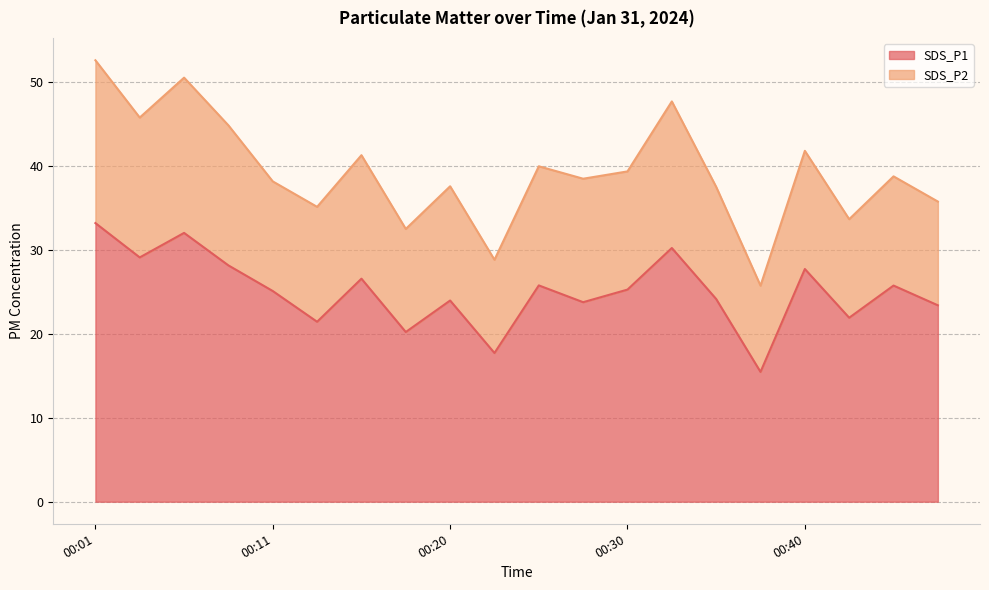

The chart shows a value of 25.2 at 00:30. True or false?

True